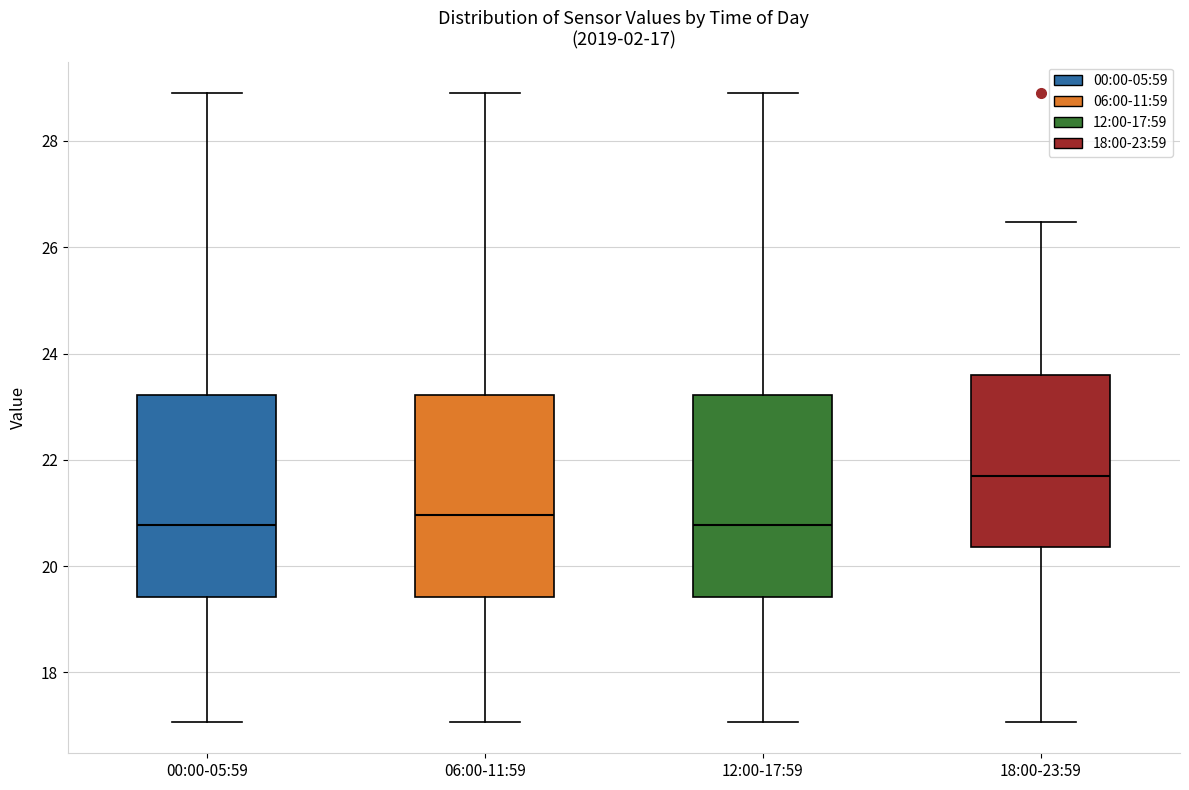

Which box has the highest median line?

18:00-23:59